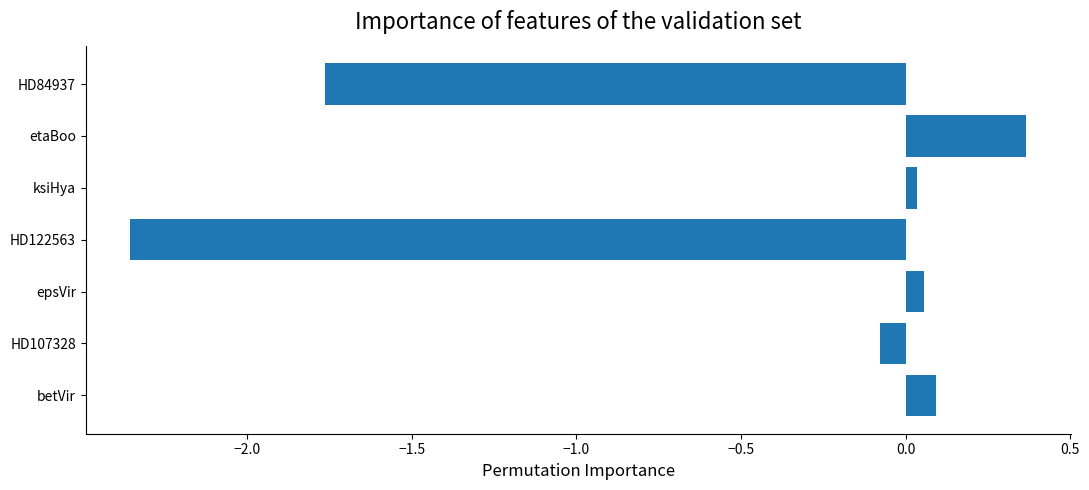

Which label corresponds to the largest value in the chart?

etaBoo